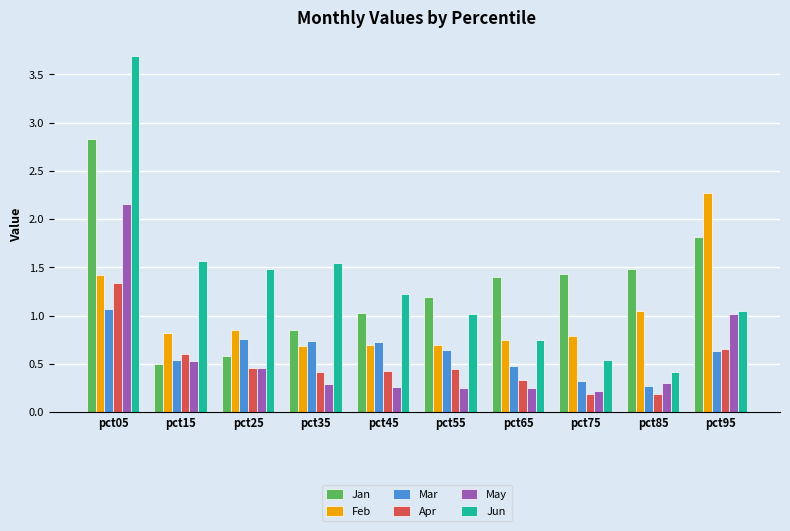

How many bars are there in each group?

6